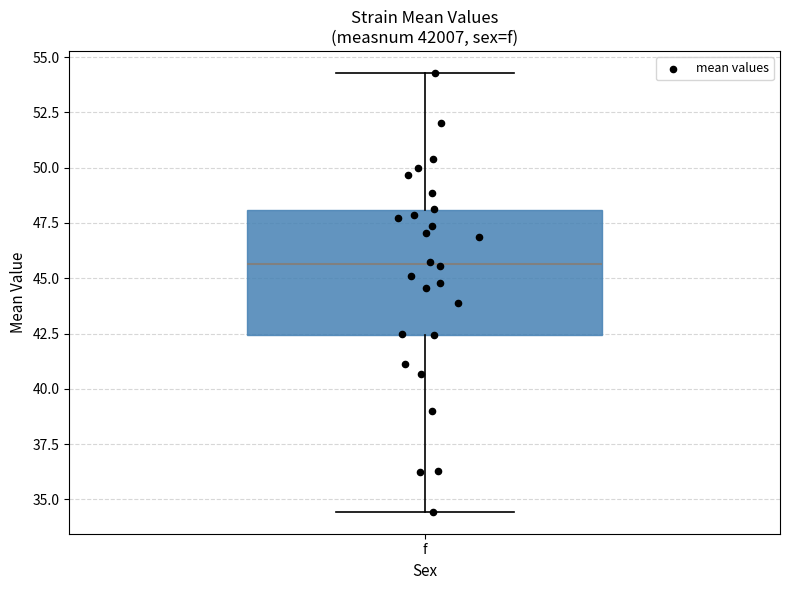

Transcribe this box plot: give where the median line is, the range the box spans, and where the two whiskers end, as read against the y-axis. The values are not printed on the chart, so give them approximately, as read against the axis.

median 45.5, box 42.5 to 48.0, whiskers 34.5 to 54.5